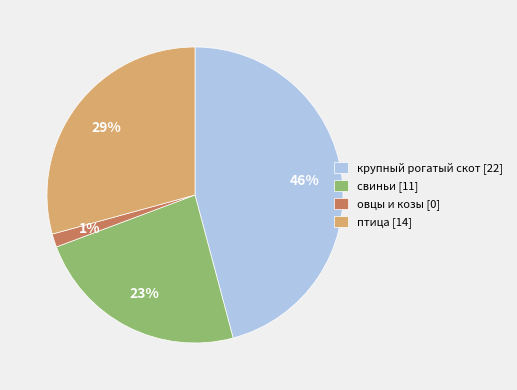

Between крупный рогатый скот and птица, which is larger?

крупный рогатый скот